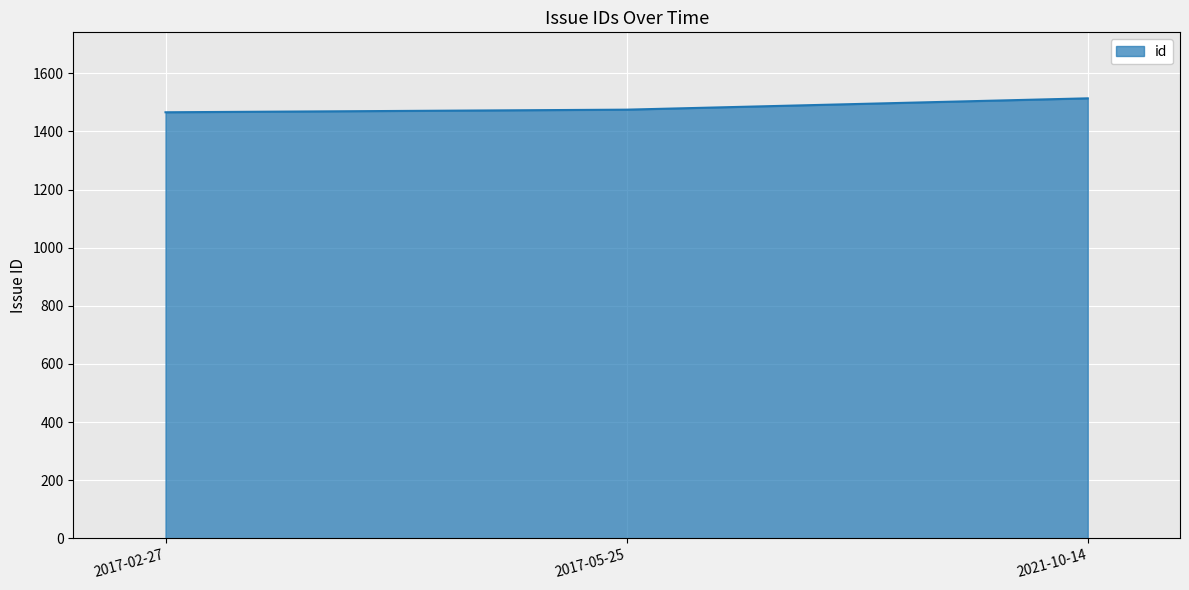

How many categories are shown in the chart?

3